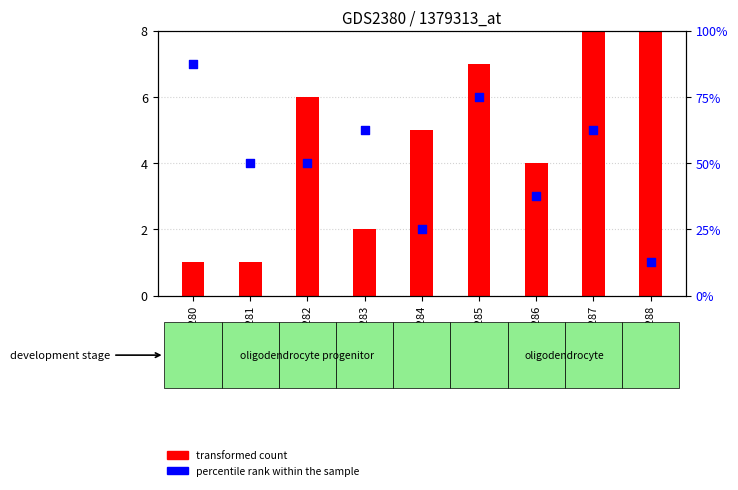

Which series reaches the minimum Y coordinate?

transformed count